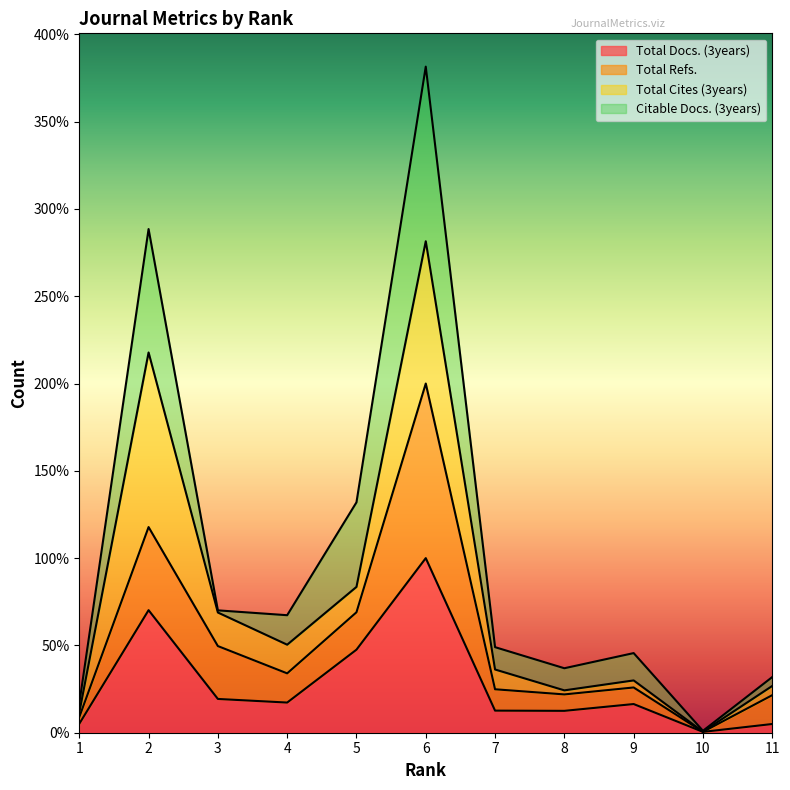

The Total Refs. series shows 103.8 at 5. True or false?

False